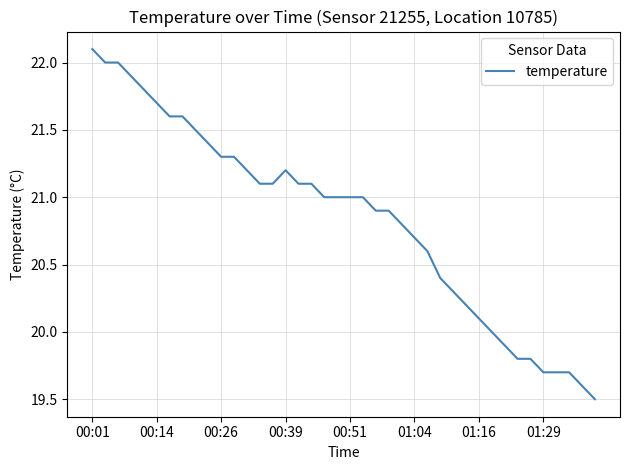

What is the sum of all values?

833.6